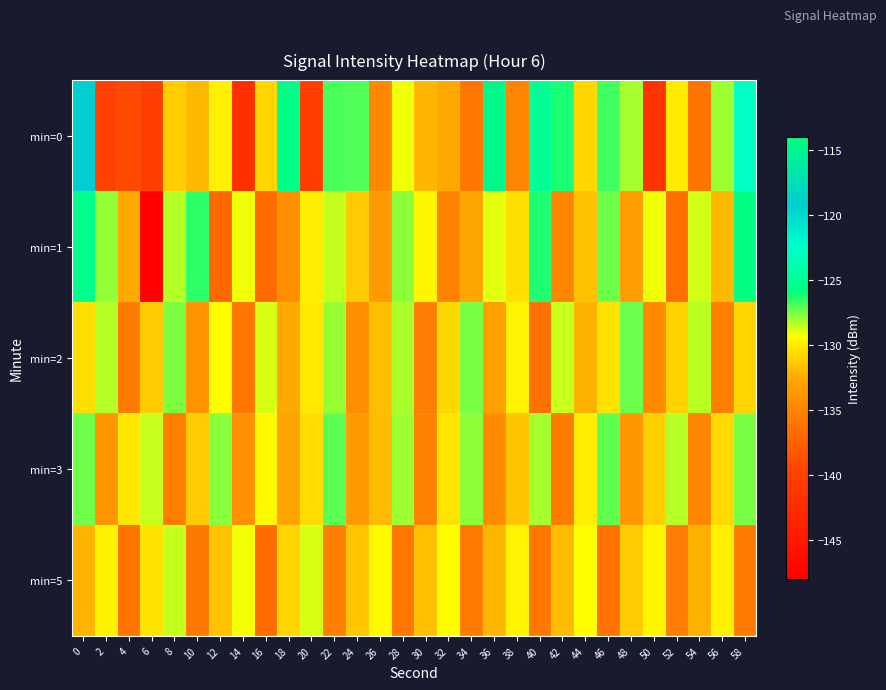

Rank the series by their maximum value, from highest to lowest.

min=0, min=1, min=3, min=2, min=5